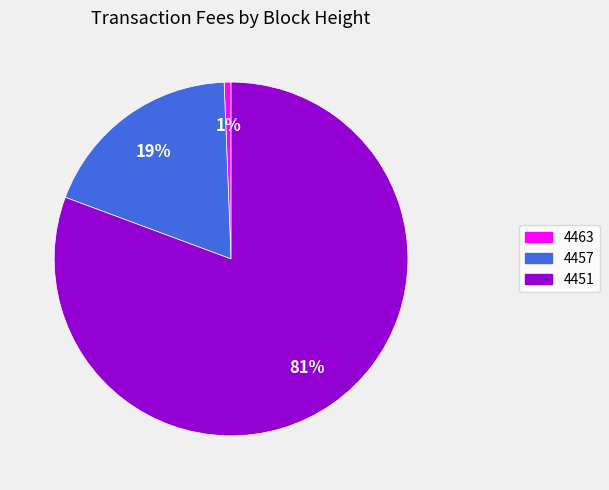

To the nearest percent, what is the combined percentage of 4457 and 4451?

99%